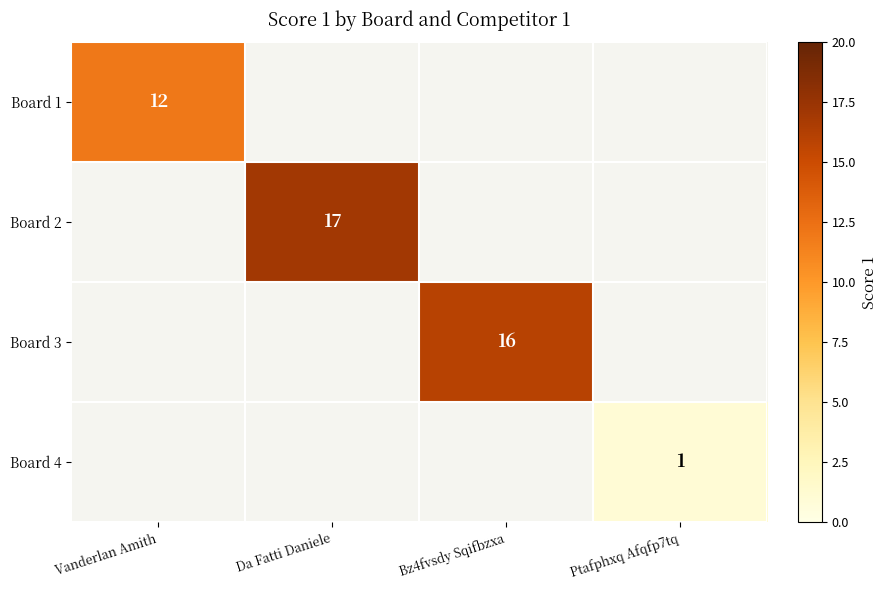

The value of Board 3 at Bz4fvsdy Sqifbzxa is 16. True or false?

True